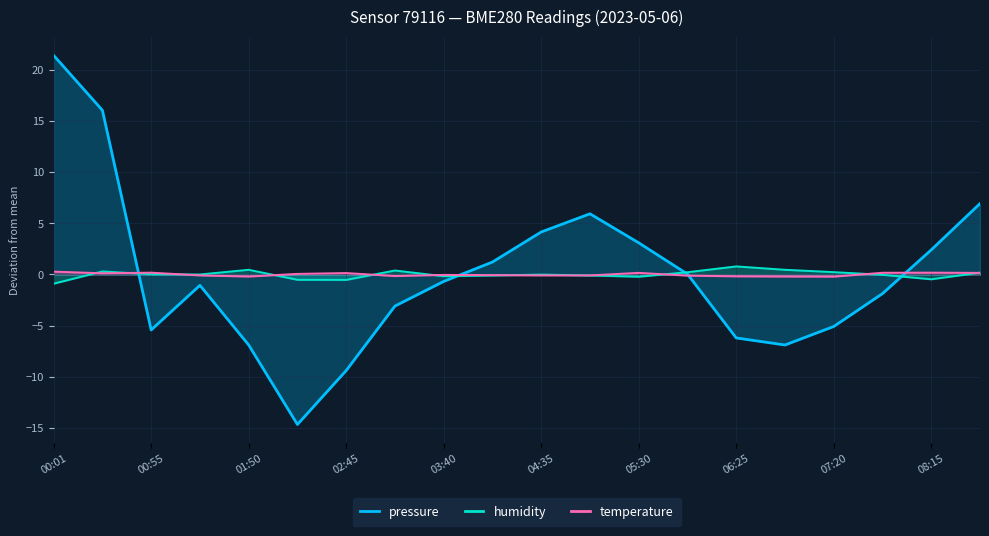

Count the number of categories in the chart.

20